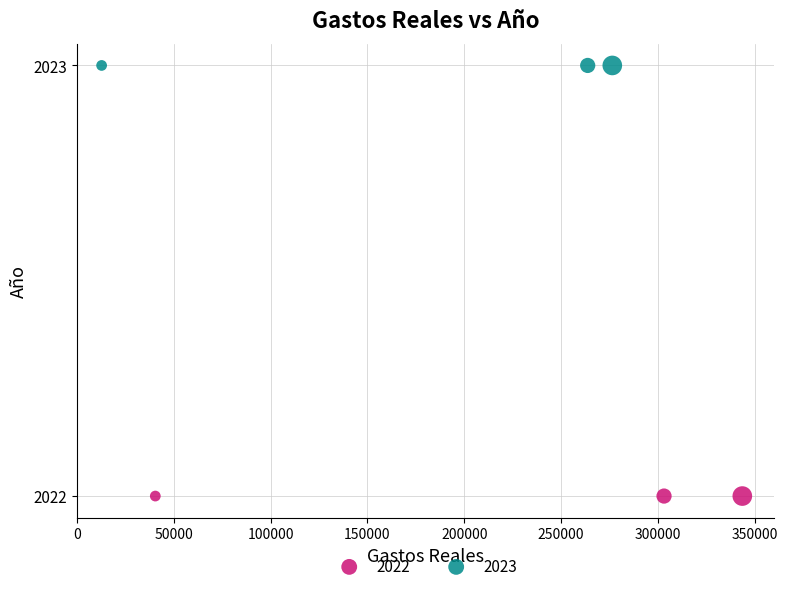

Which series reaches the minimum Y coordinate?

2022